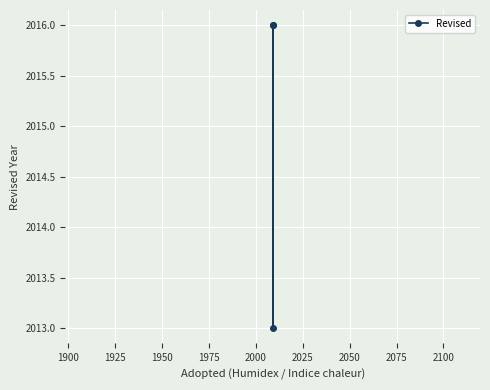

True or false: the data shows 1068 at 1875.

False